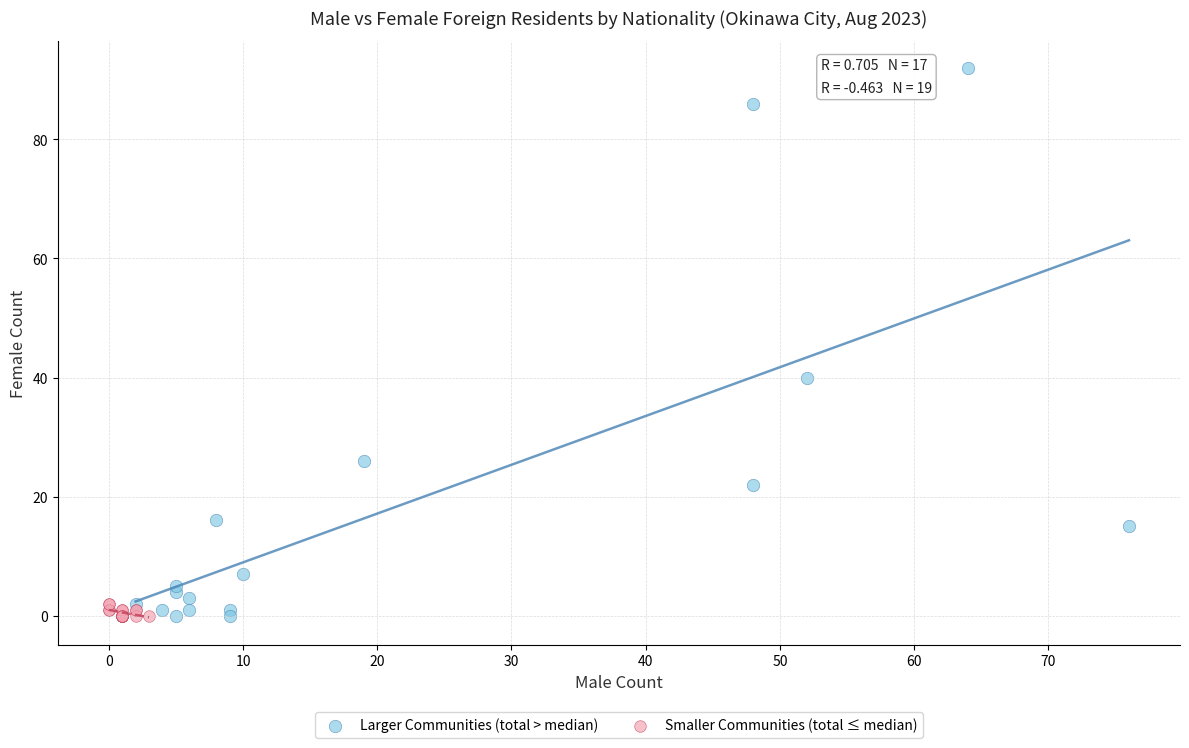

Which series has the largest Y range (max minus min)?

Larger Communities (total > median)